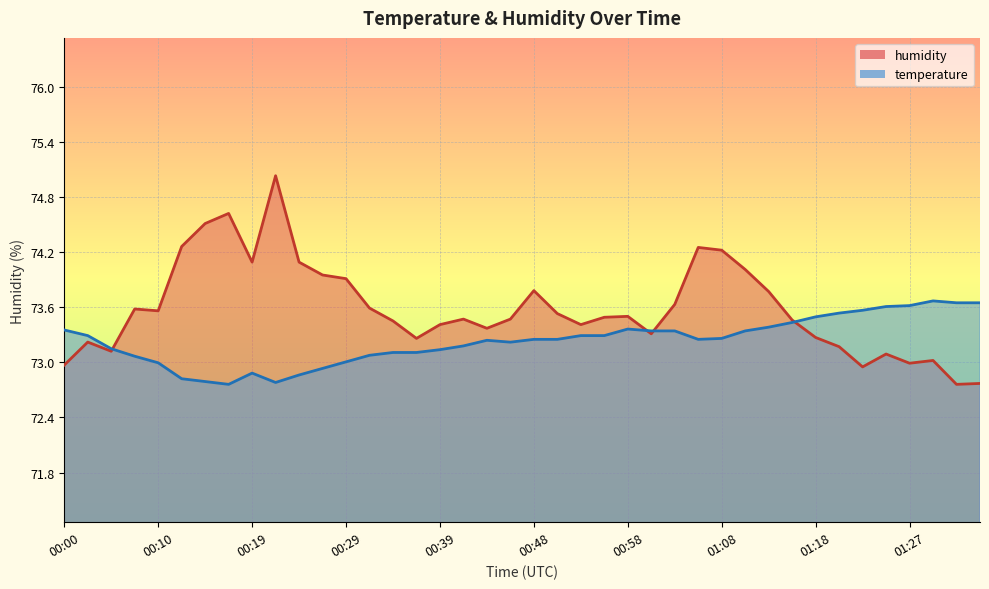

True or false: humidity has more than 1 points higher than both neighbors.

True